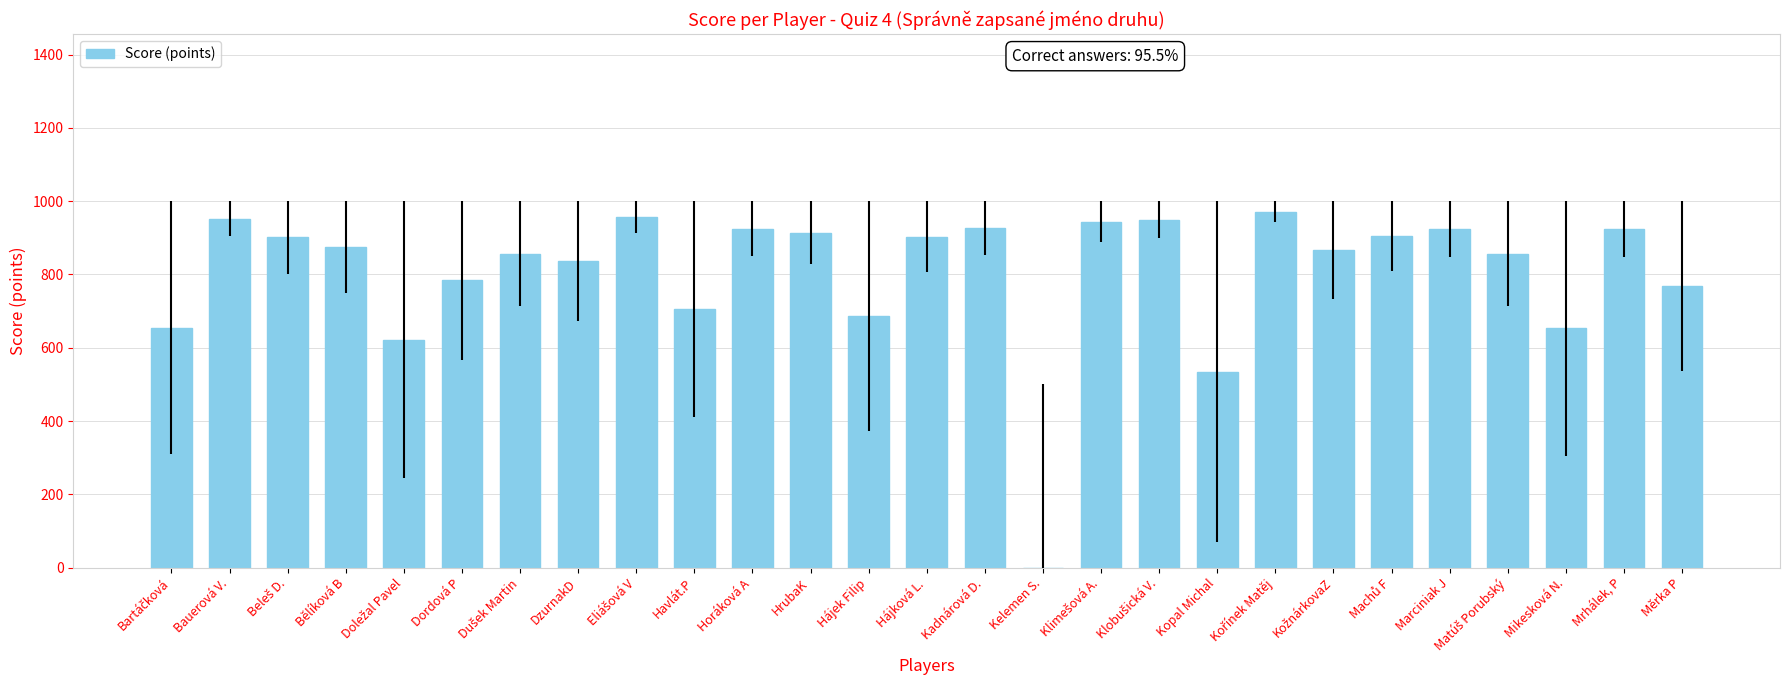

What is the change in value from Hájek Filip to Mrhálek, P?

+238